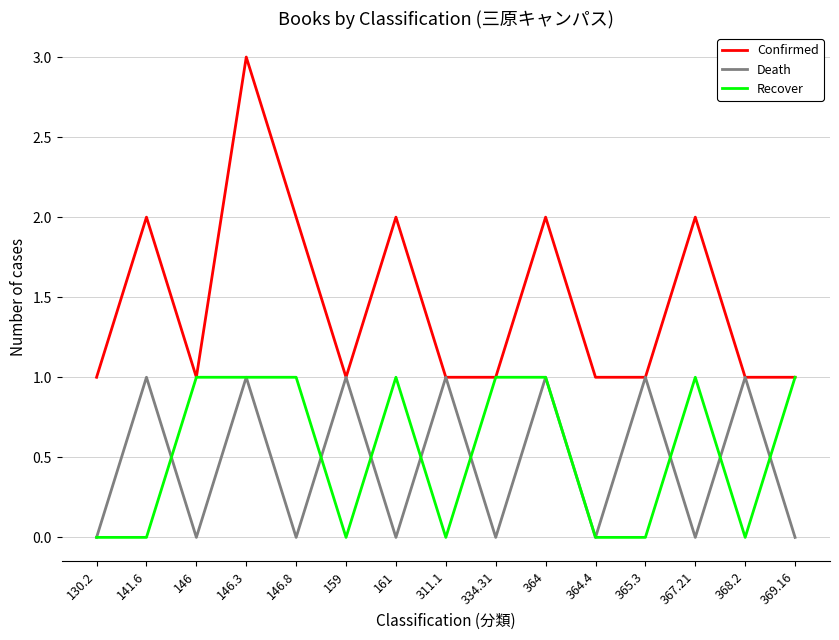

How many categories are shown in the chart?

15